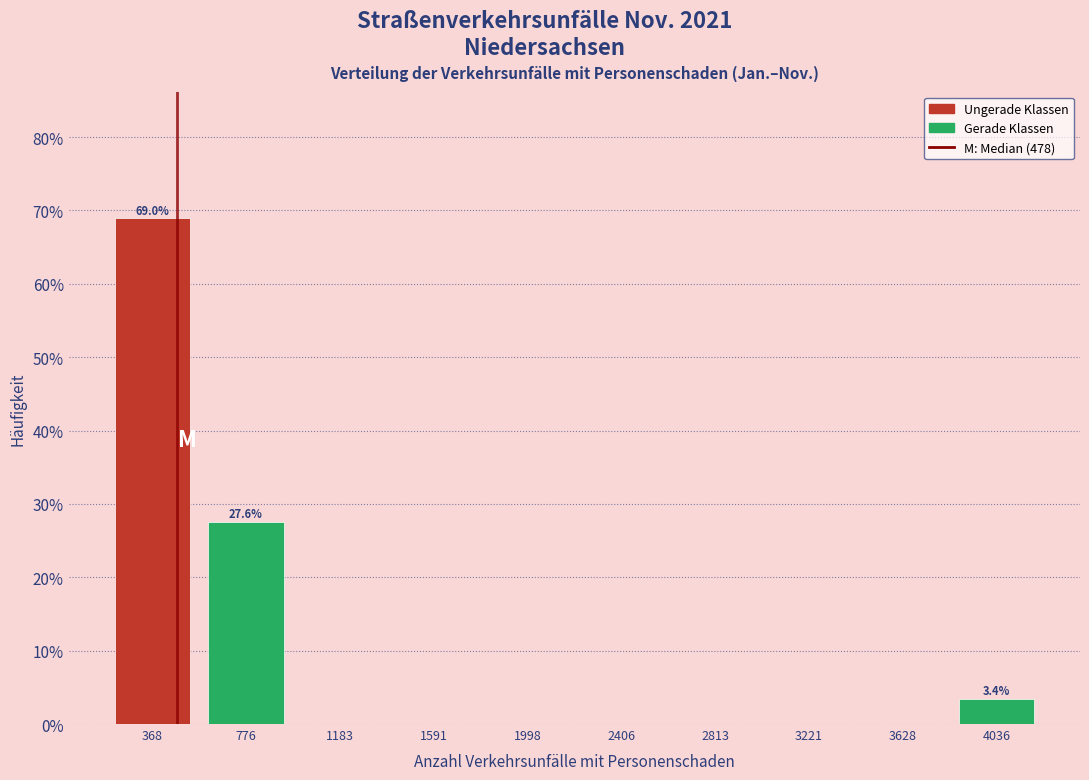

Which range on the x-axis has the tallest bar?

150 to 550